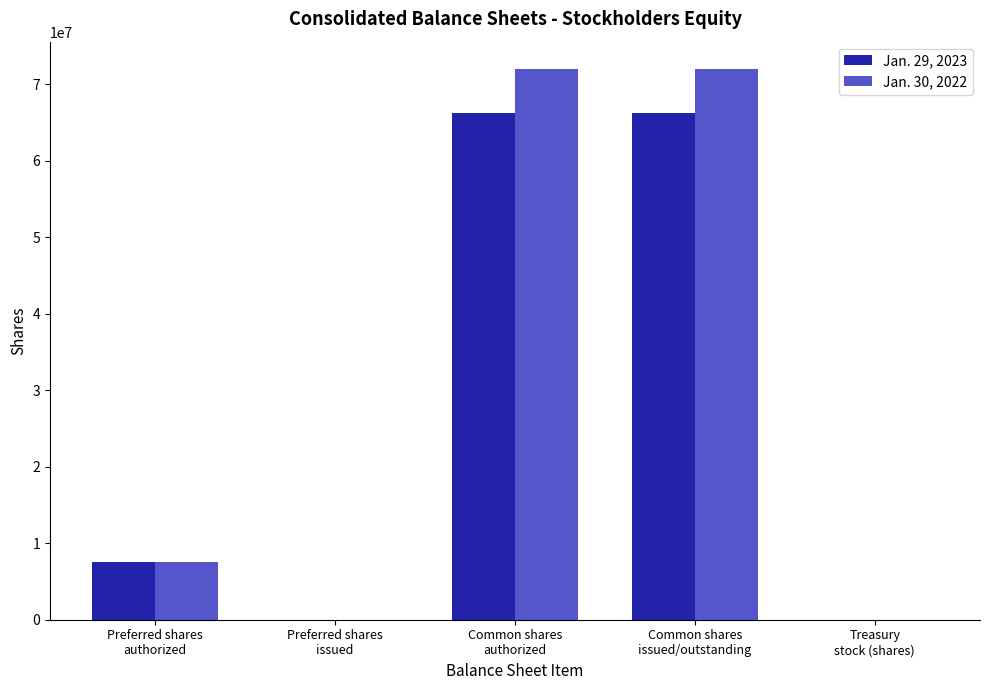

What is the greatest value displayed?

71982000